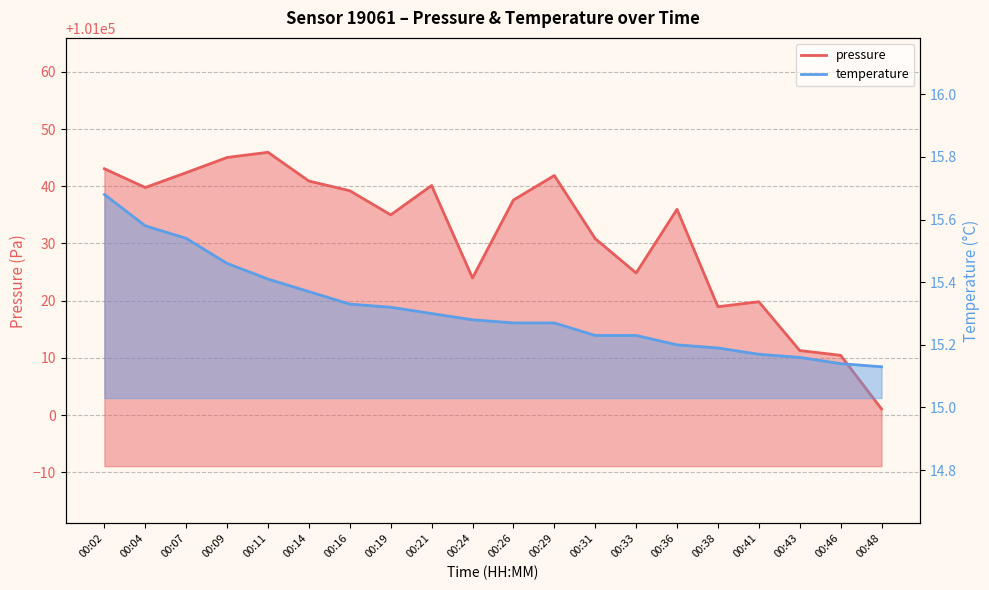

Rank the categories by pressure value from lowest to highest.

00:48, 00:46, 00:43, 00:38, 00:41, 00:24, 00:33, 00:31, 00:19, 00:36, 00:26, 00:16, 00:04, 00:21, 00:14, 00:29, 00:07, 00:02, 00:09, 00:11